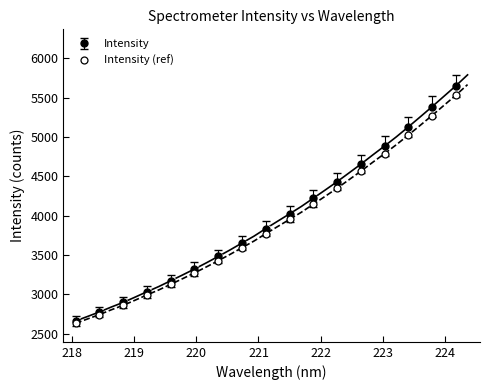

What is the value of the Intensity (ref) point at the 9th from the left?

3770.7